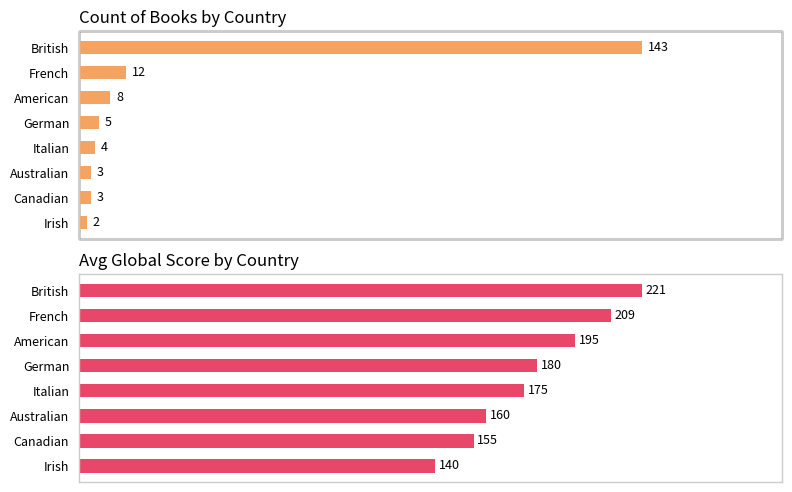

Which series has the widest spread of values?

Count